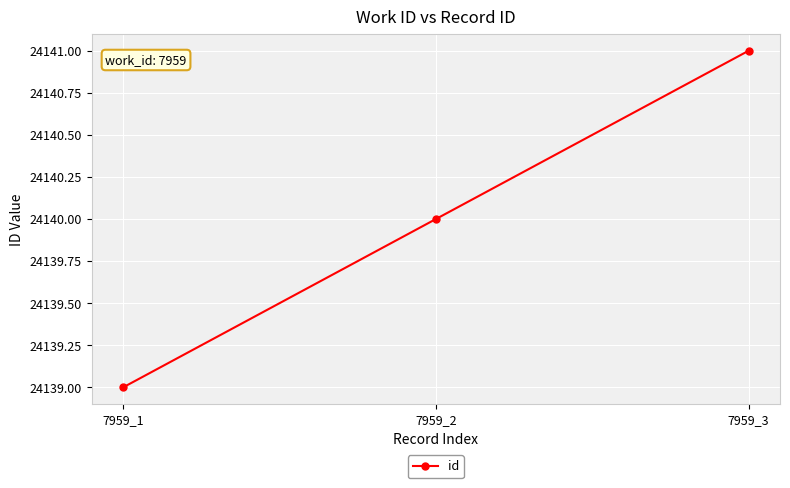

Reading left to right, extract all data points from this chart.

7959_1=24139	7959_2=24140	7959_3=24141